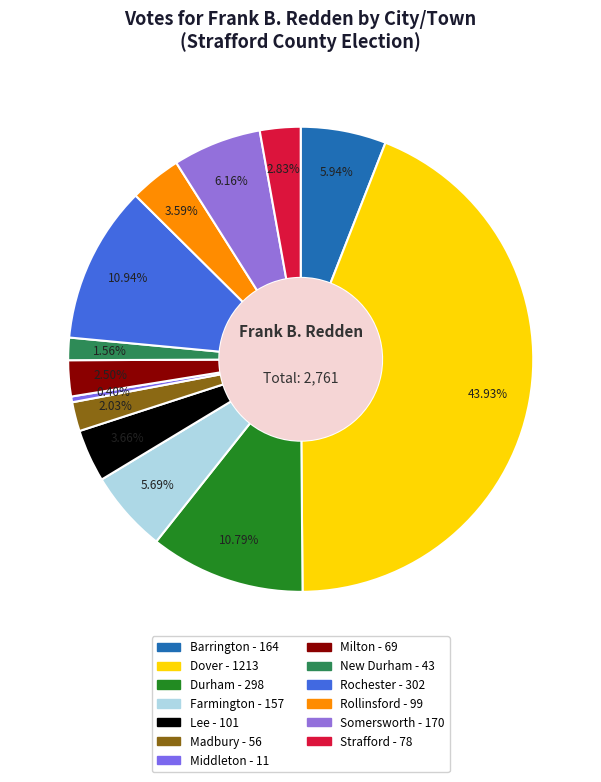

Count the number of slices in the pie.

13